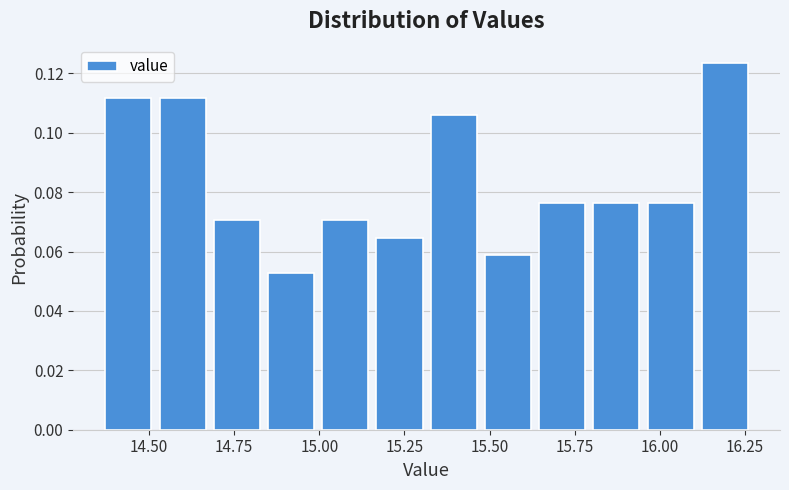

Read against the x-axis, roughly where is the centre of the tallest bar?

16.20